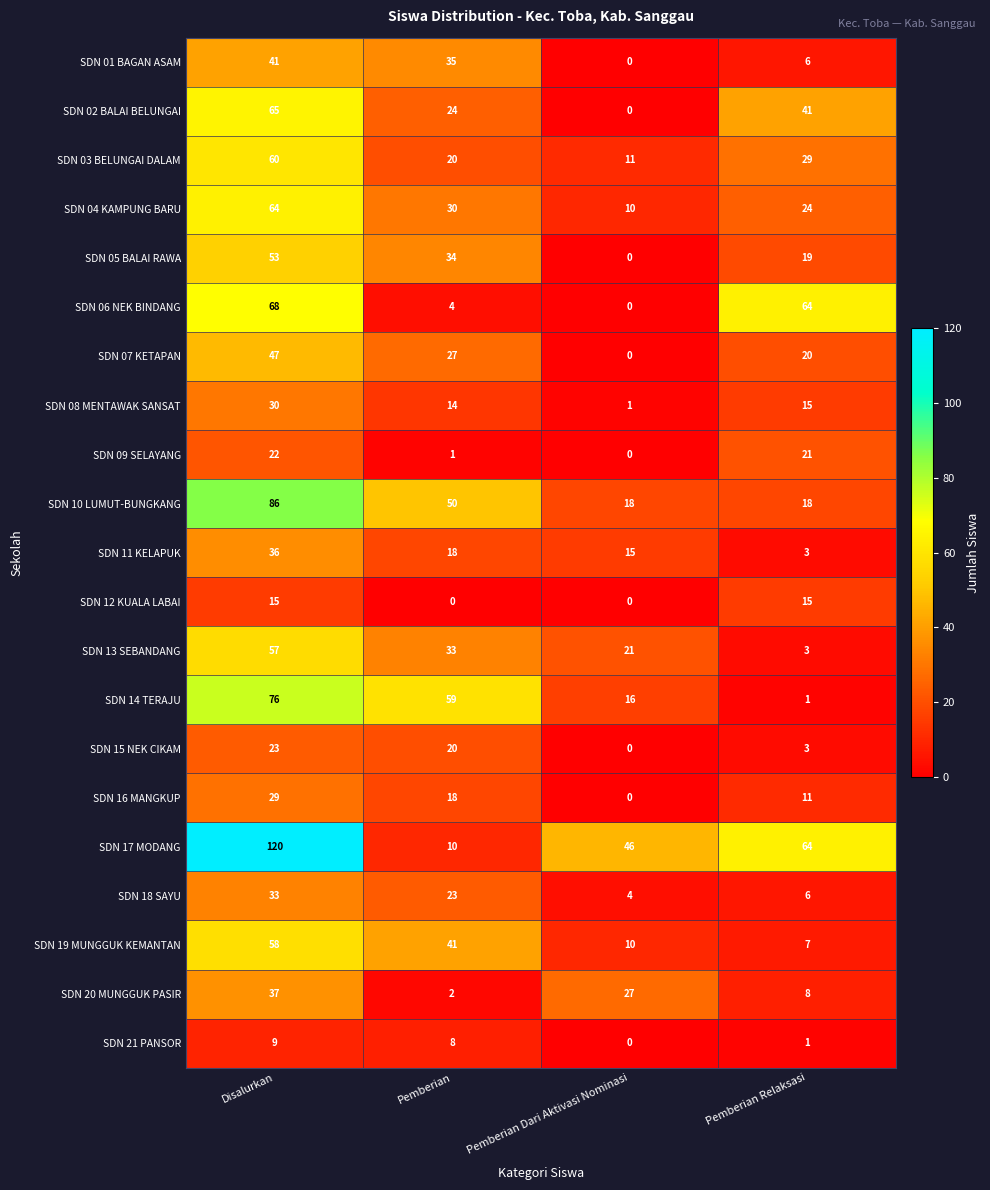

What is the spread (max minus min) of values at Pemberian?

59